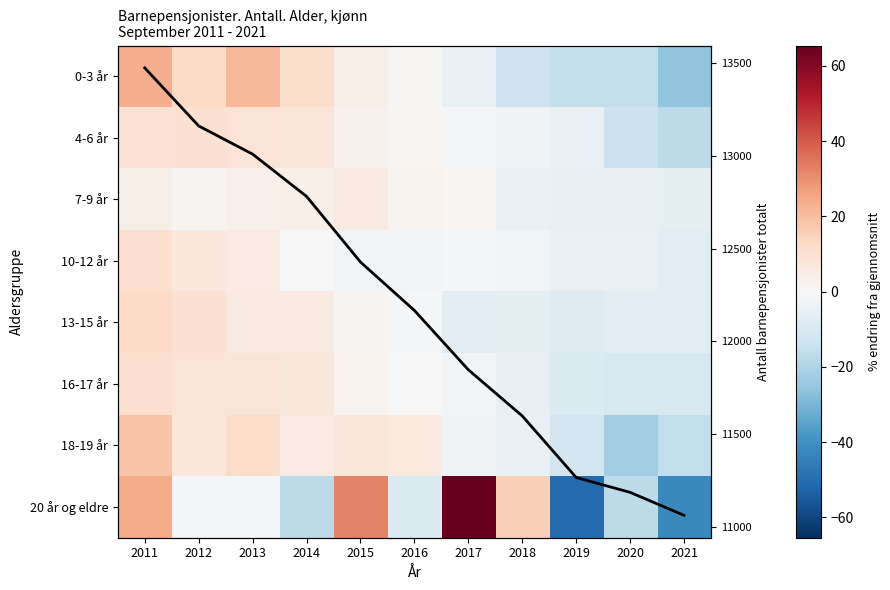

What is the difference between the 16-17 år values at 2020 and 2011?

20.6